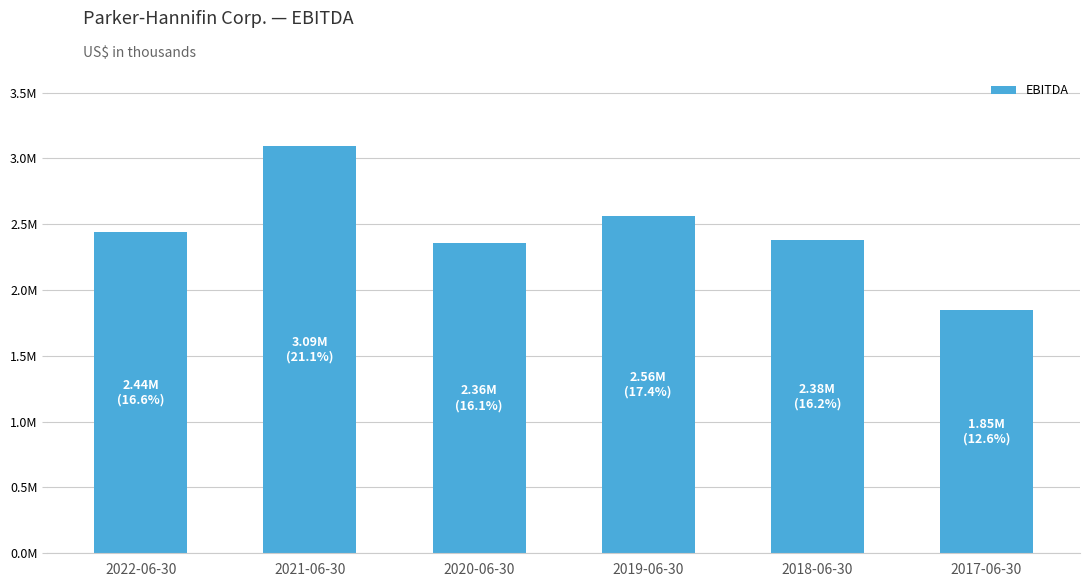

The chart shows a value of 4218776 at 2020-06-30. True or false?

False